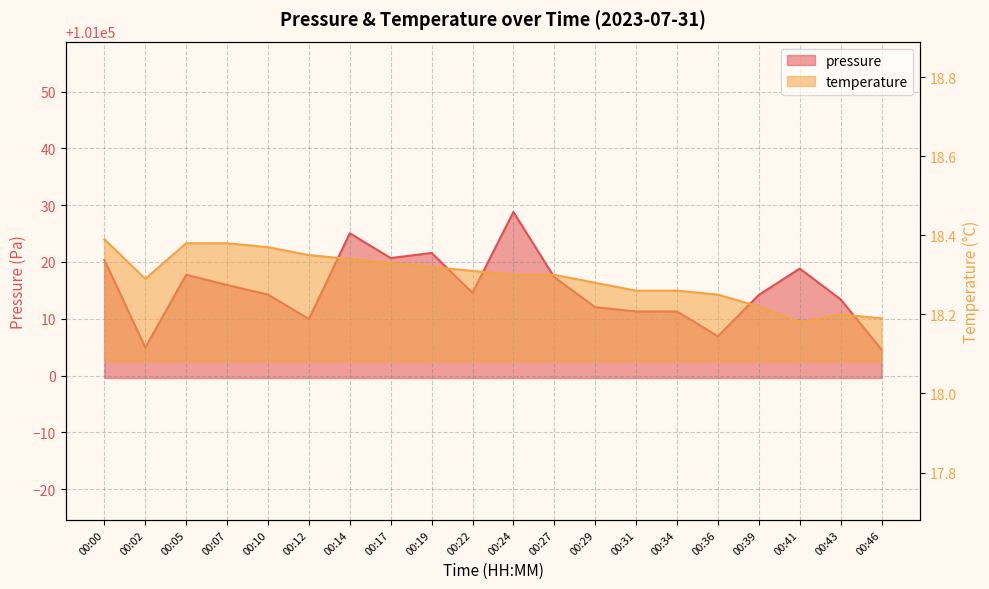

Reading right to left, what are all the values shown in this chart?

pressure: 00:46=101004.6	00:43=101013.4	00:41=101018.8	00:39=101014.2	00:36=101006.9	00:34=101011.3	00:31=101011.3	00:29=101012.0	00:27=101017.3	00:24=101028.8	00:22=101014.6	00:19=101021.6	00:17=101020.7	00:14=101025.1	00:12=101009.9	00:10=101014.2	00:07=101015.9	00:05=101017.8	00:02=101004.9	00:00=101020.3
temperature: 00:46=18.2	00:43=18.2	00:41=18.2	00:39=18.2	00:36=18.2	00:34=18.3	00:31=18.3	00:29=18.3	00:27=18.3	00:24=18.3	00:22=18.3	00:19=18.3	00:17=18.3	00:14=18.3	00:12=18.4	00:10=18.4	00:07=18.4	00:05=18.4	00:02=18.3	00:00=18.4